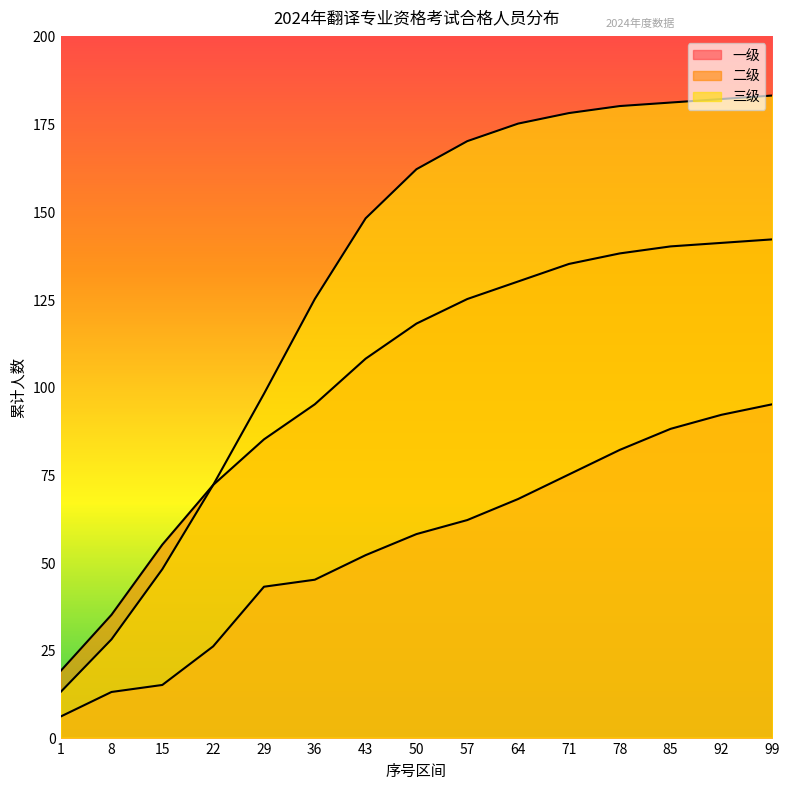

What is the sum of all 三级 values?

1943